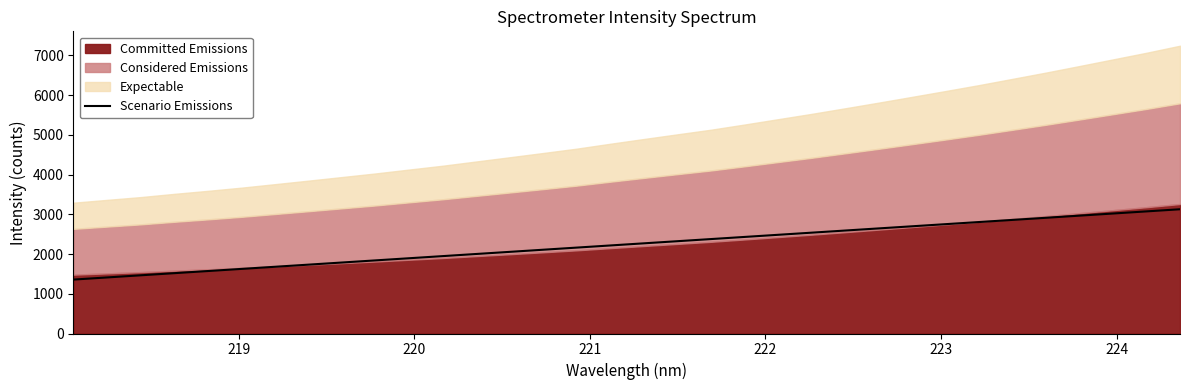

What is the minimum value for Scenario Emissions?

1357.7